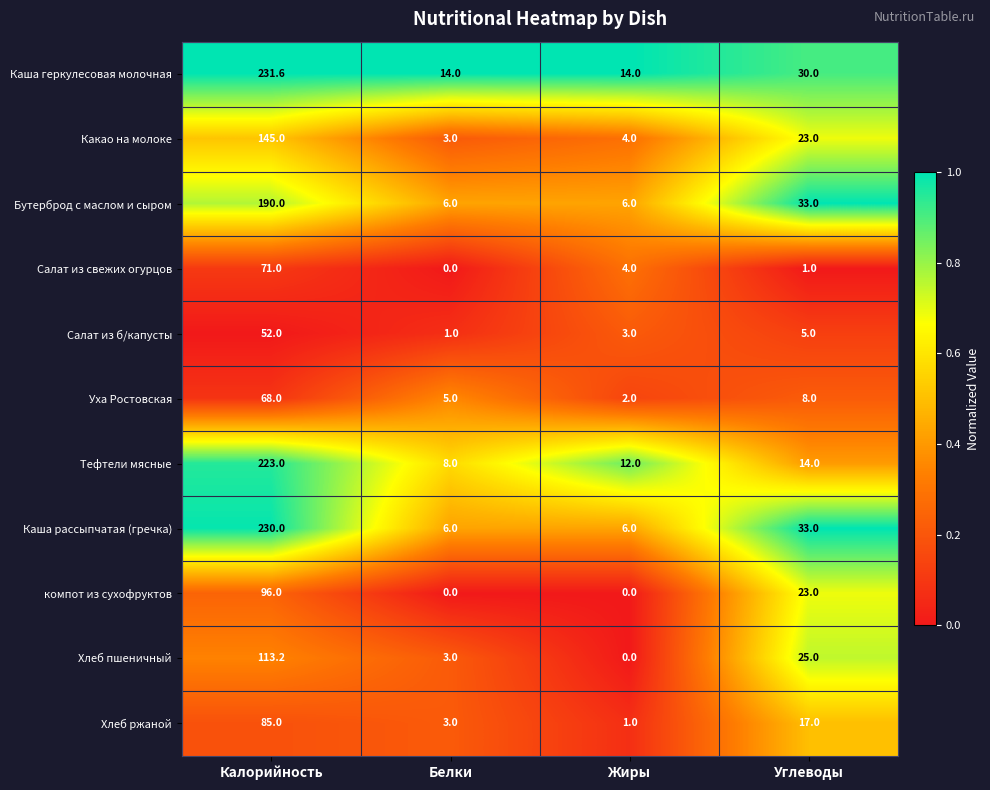

Between Калорийность and Углеводы, which series saw the biggest shift?

Тефтели мясные